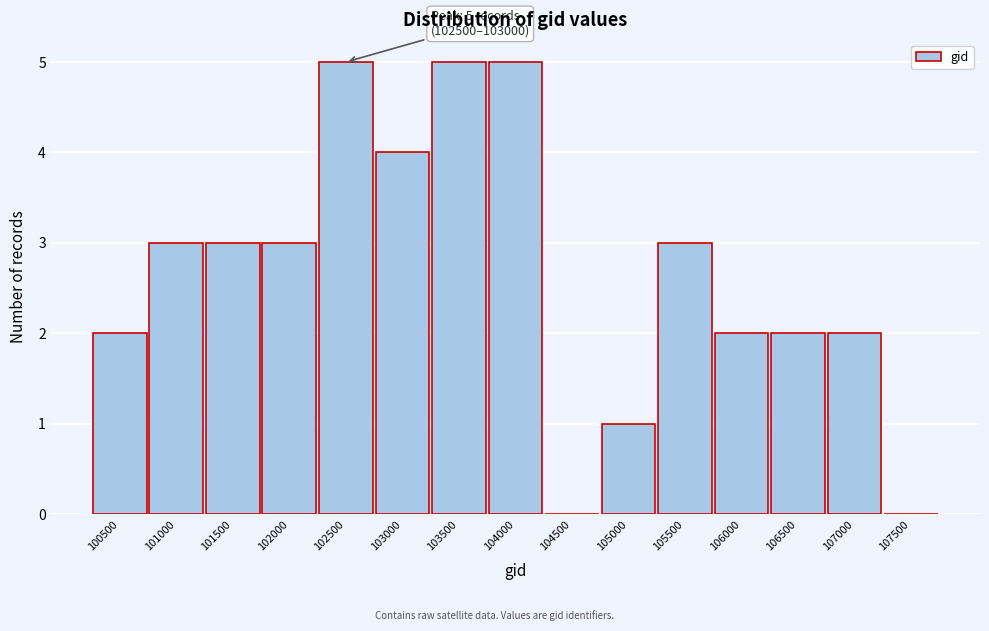

Reading right to left, extract all data points from this chart.

107500=0	107000=2	106500=2	106000=2	105500=3	105000=1	104500=0	104000=5	103500=5	103000=4	102500=5	102000=3	101500=3	101000=3	100500=2